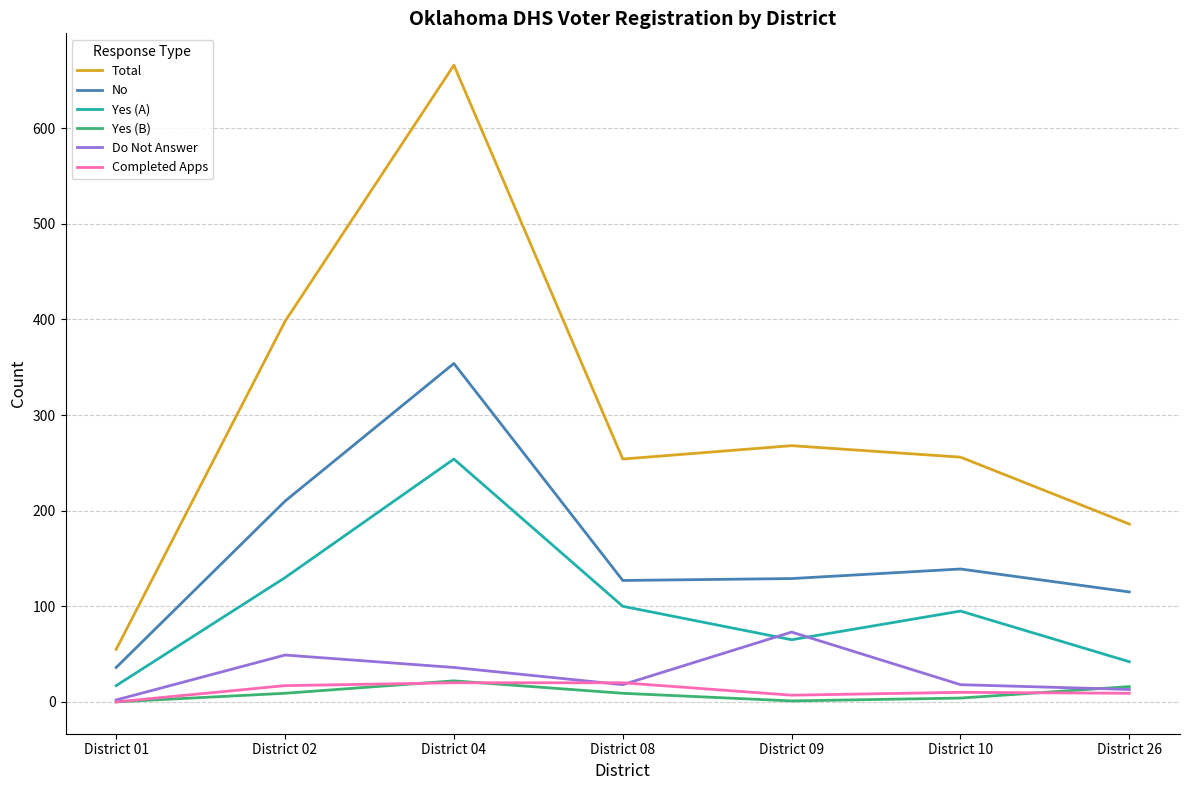

Which series changed the most between District 02 and District 10?

Total